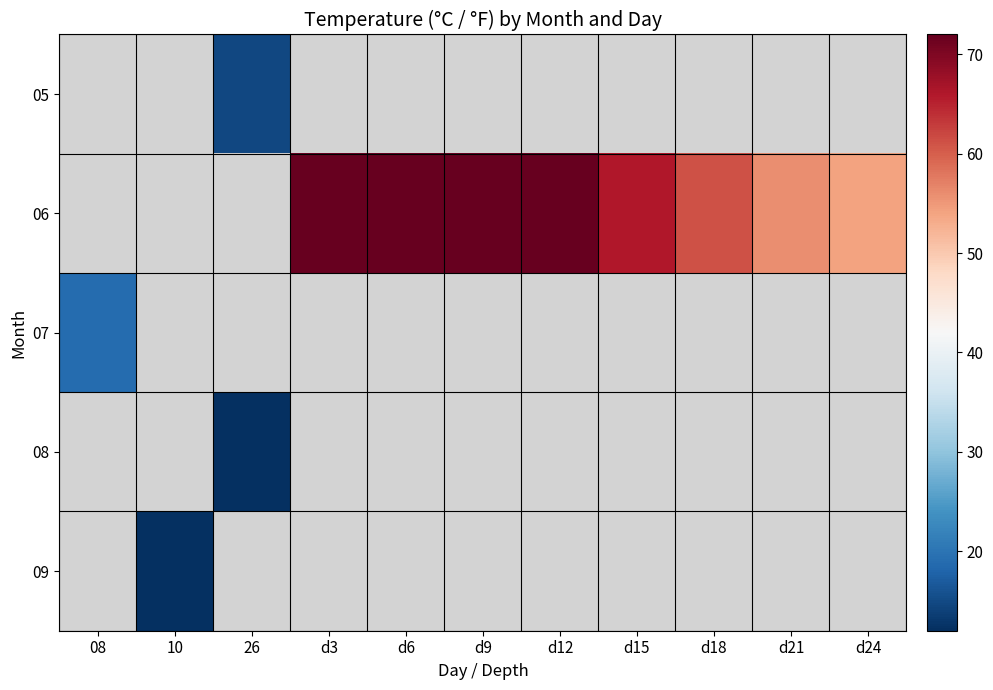

How many series are shown in this chart?

5